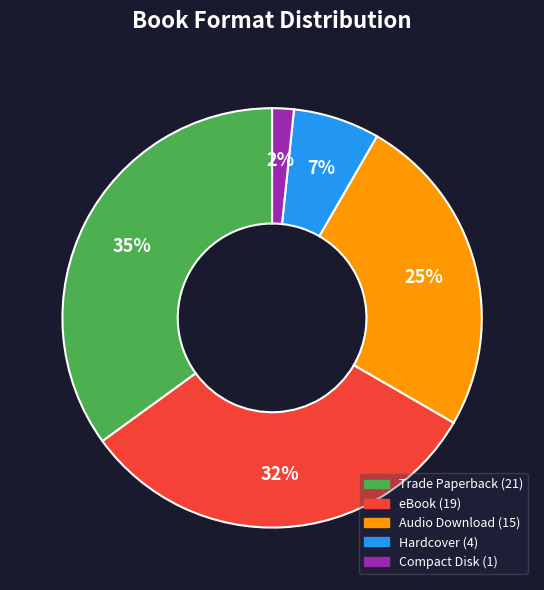

How many segments does this pie chart have?

5